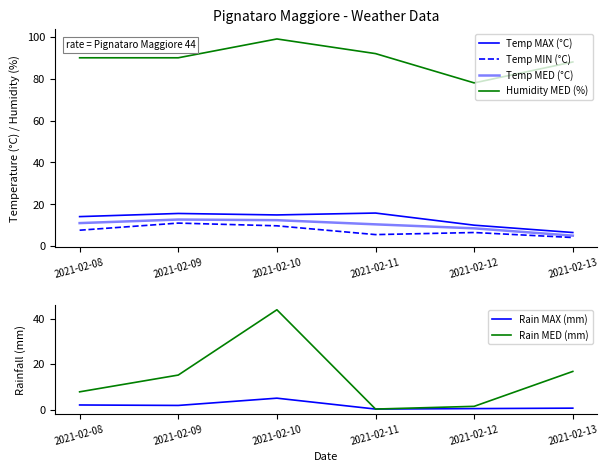

How many data points does each series have?

6